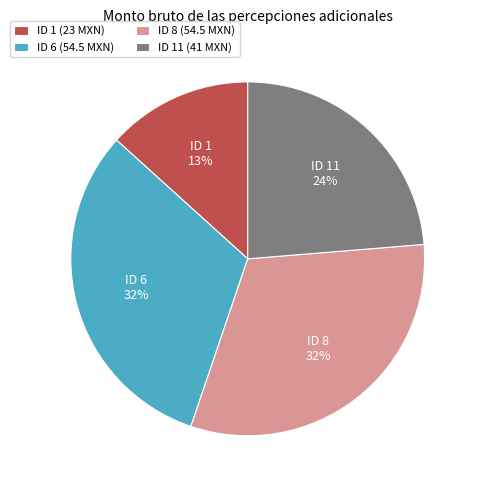

Is there a majority slice in this chart?

No